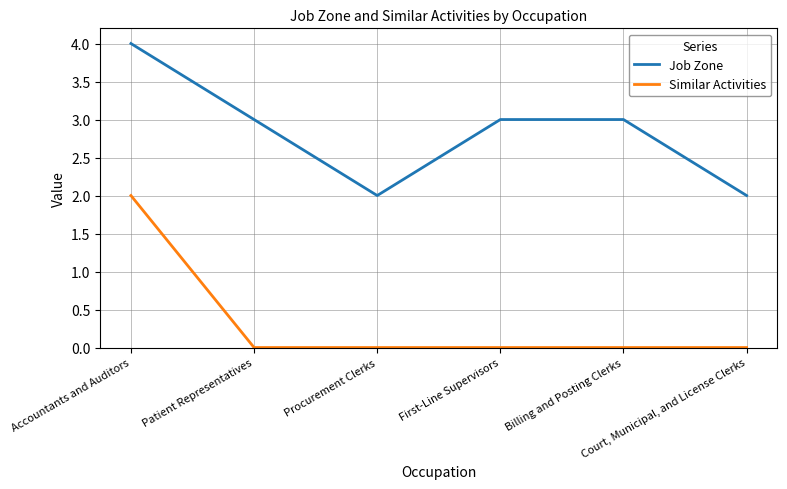

True or false: Job Zone and Similar Activities cross at least once.

False